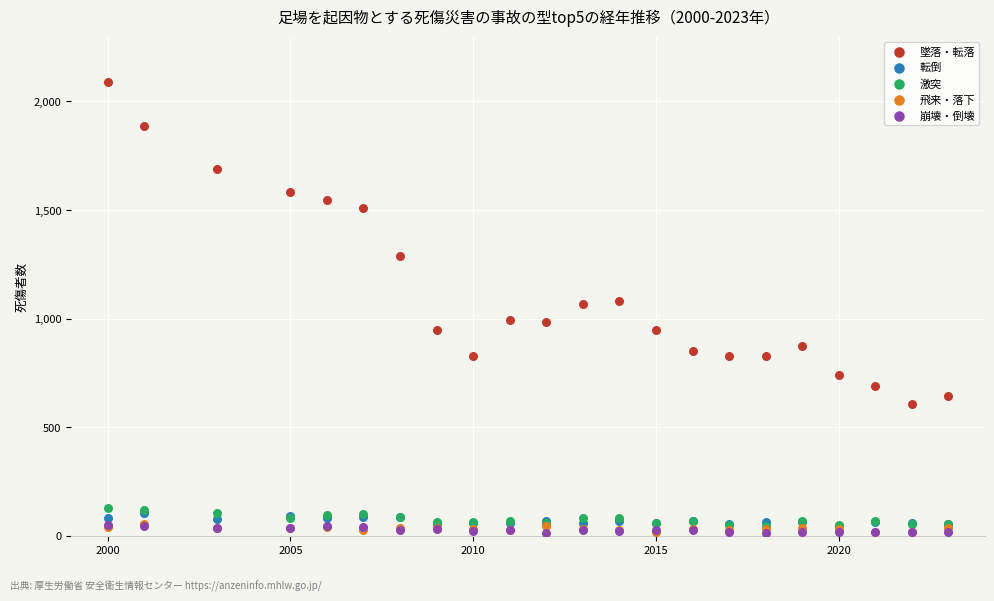

In the 墜落・転落 series, what Y value is closest to 1348?

1288